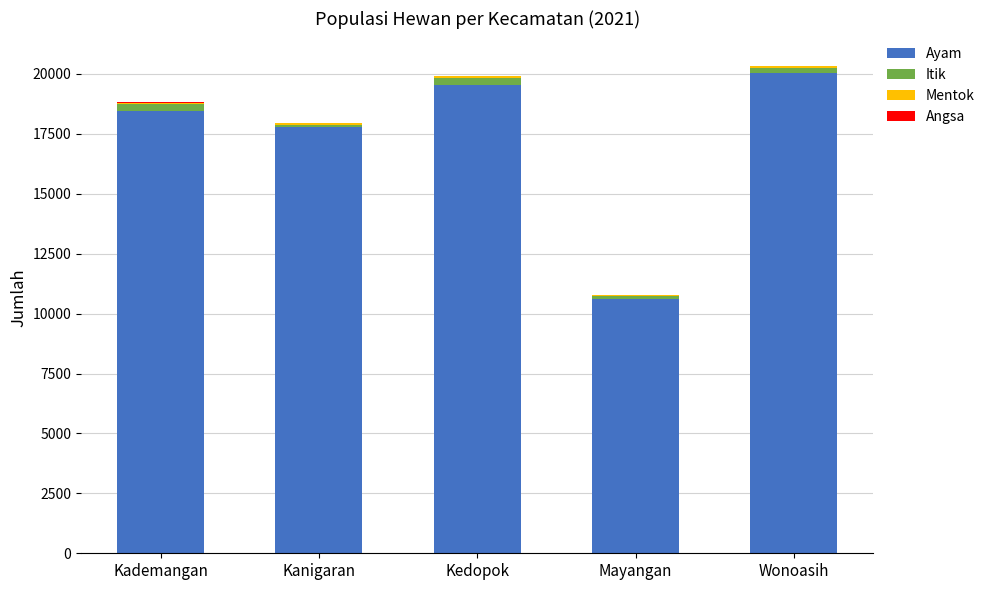

Does the chart contain stacked bars?

Yes